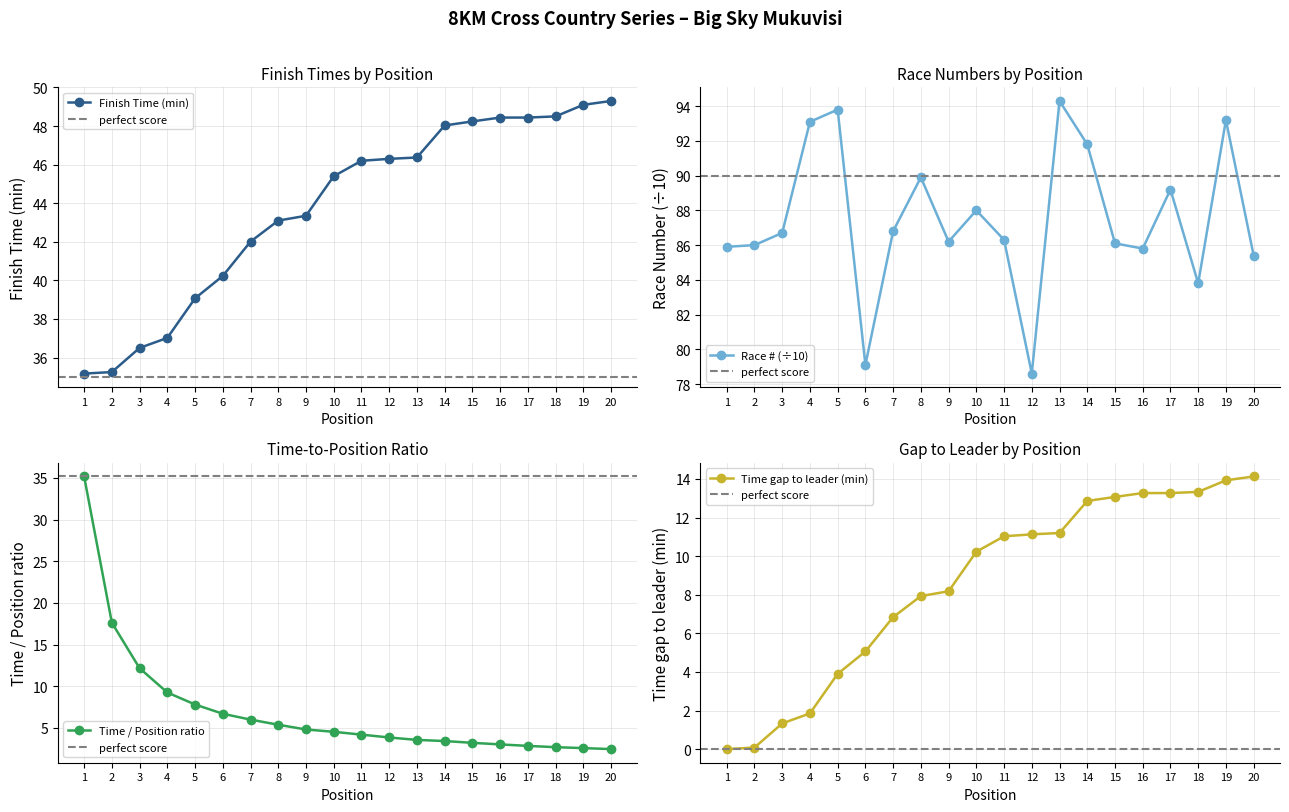

What is the approximate value of Top 10 Finishers (Time) at 1?

35.2